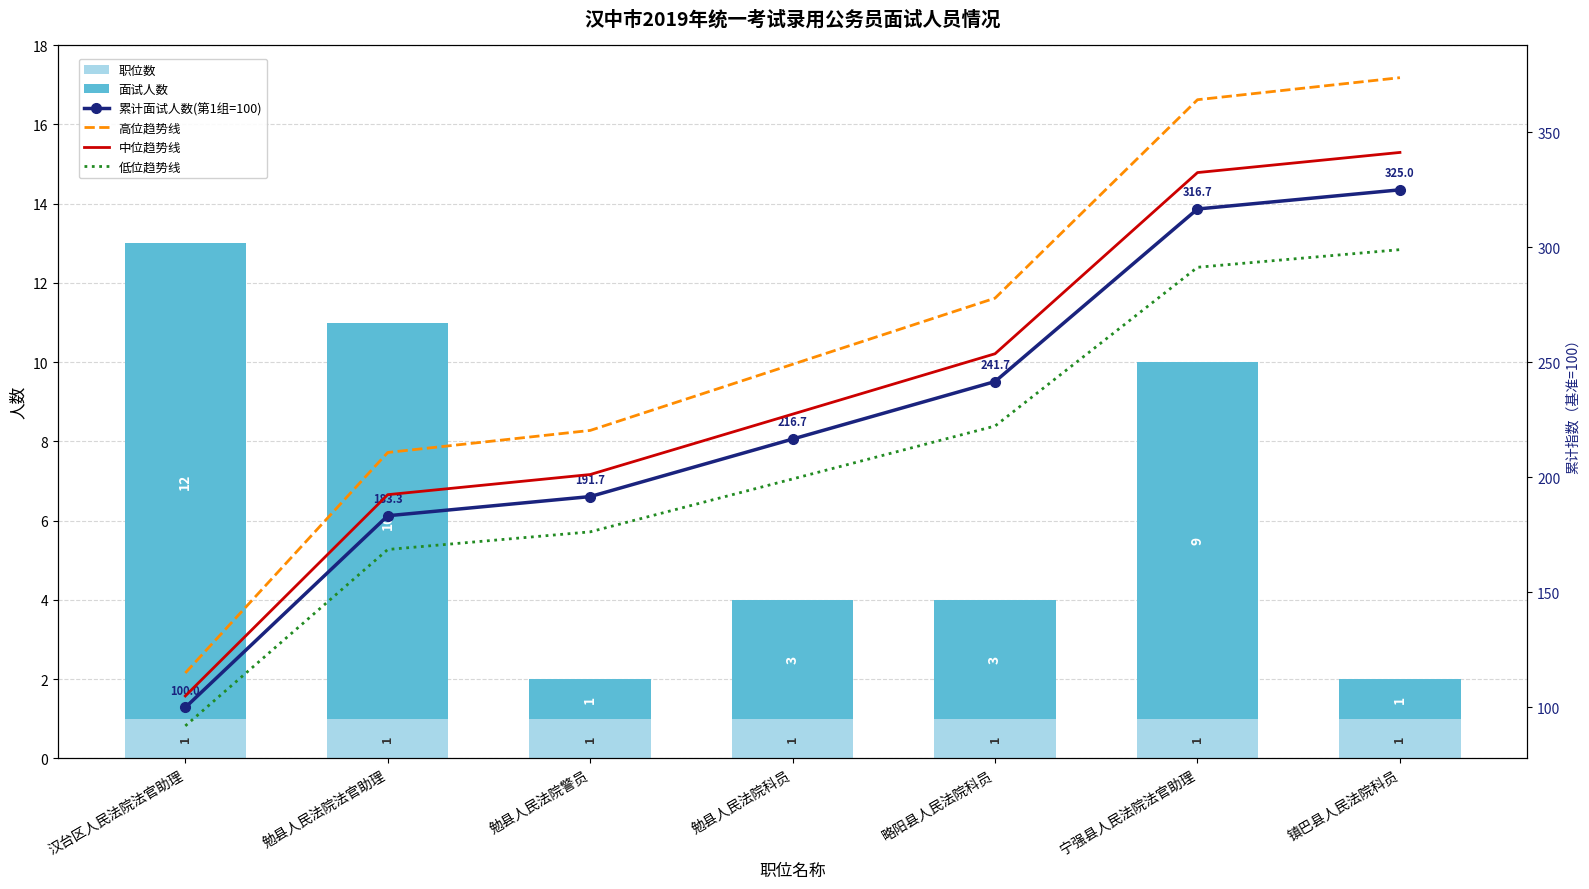

What is the difference between the second highest and minimum values in the 低位趋势线 series?

199.3